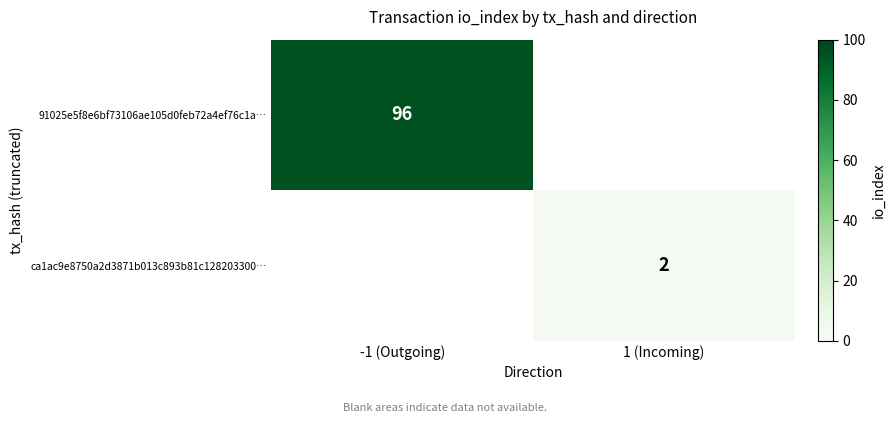

Between 1 (Incoming) and -1 (Outgoing), which is larger?

-1 (Outgoing)